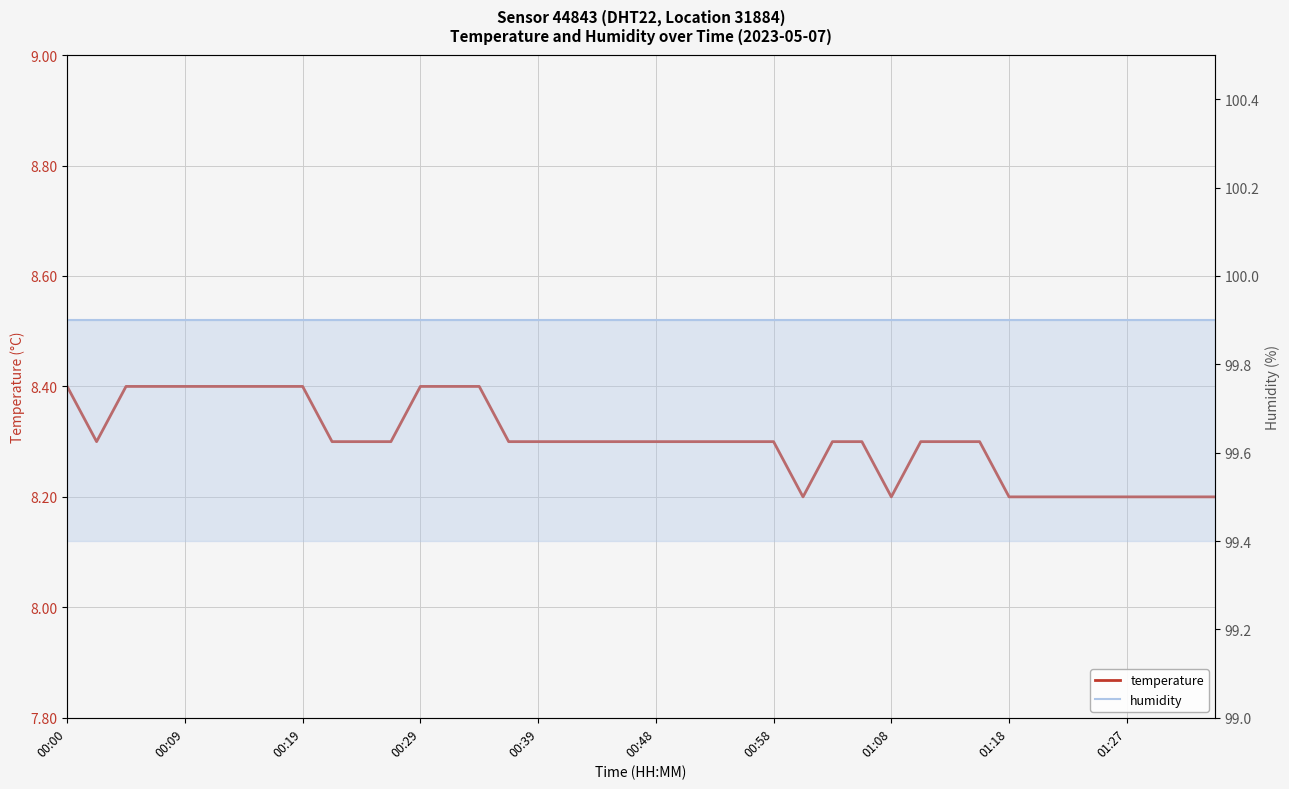

Which category has the highest value in the humidity series?

00:00